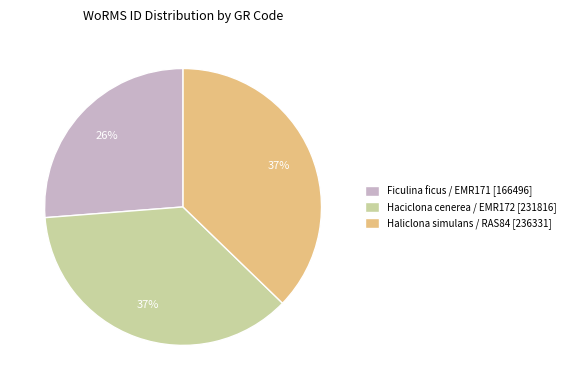

What percentage is the Haliclona simulans / RAS84 [236331] slice, to the nearest percent?

37%